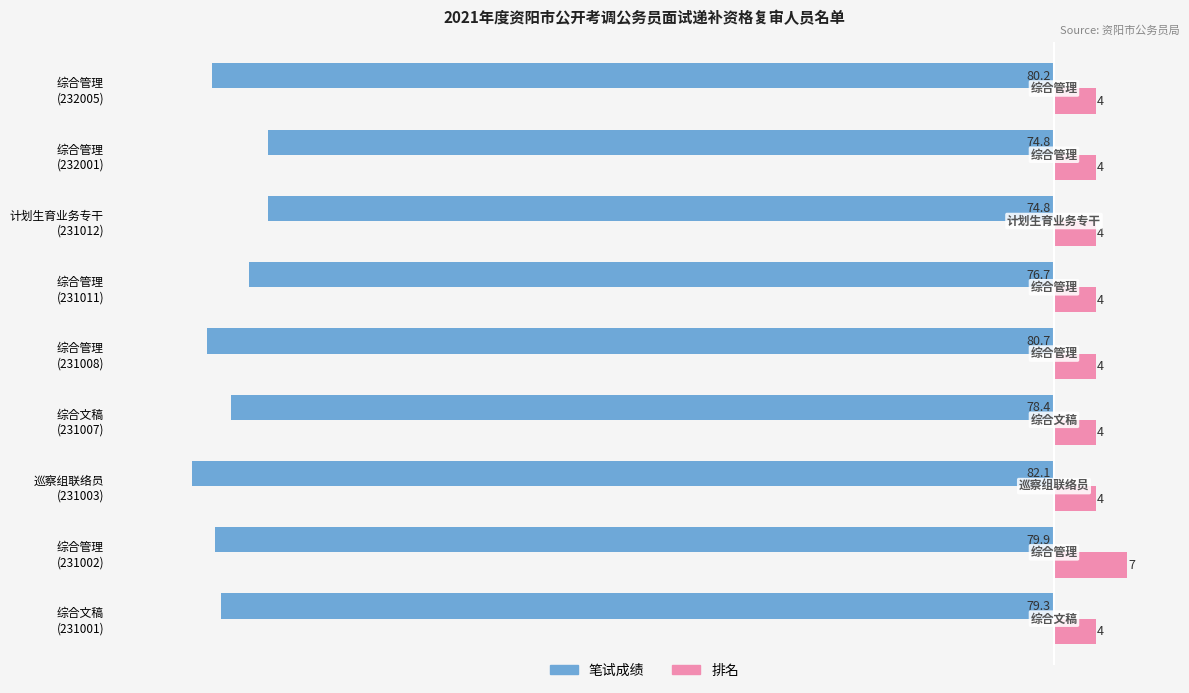

What are all the series names shown in the legend?

笔试成绩, 排名